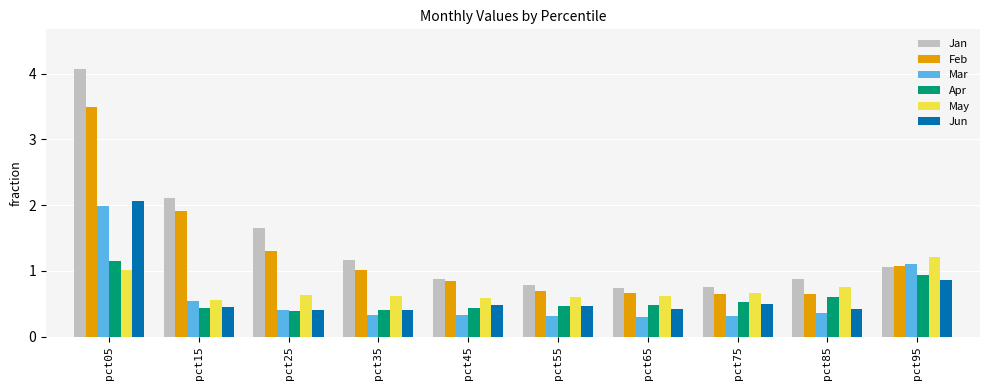

The Mar series shows 1.1 at pct95. True or false?

True